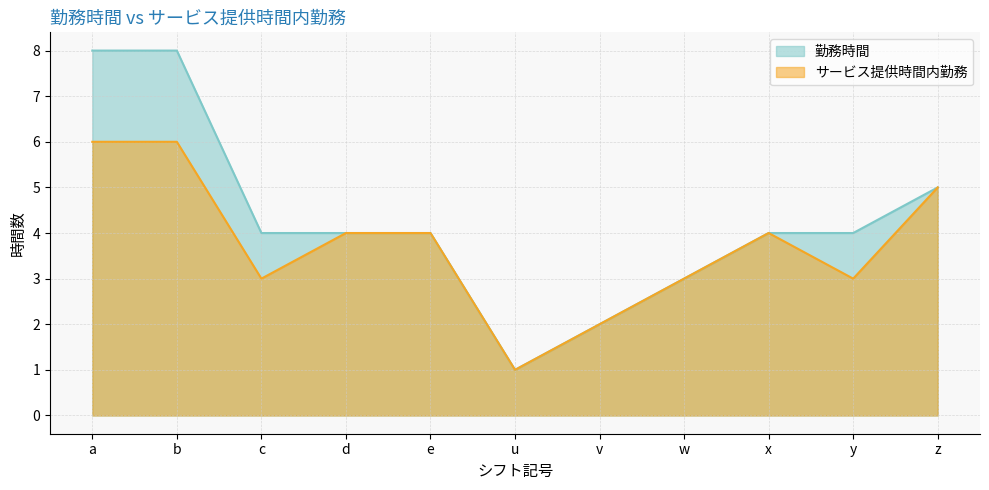

How many data points does each series have?

11